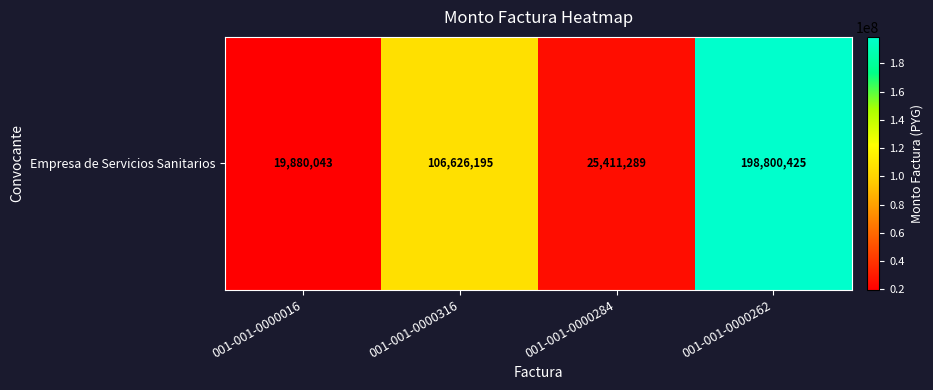

What is the smallest value displayed?

19880043